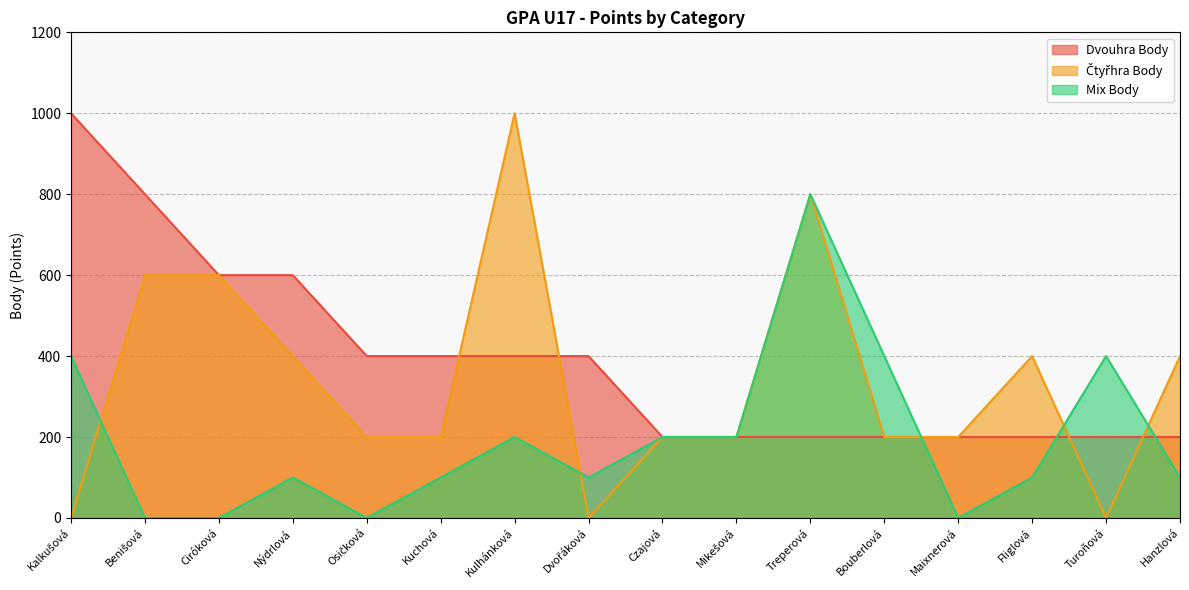

In Čtyřhra Body, how many points are higher than both neighbors (excluding endpoints)?

3